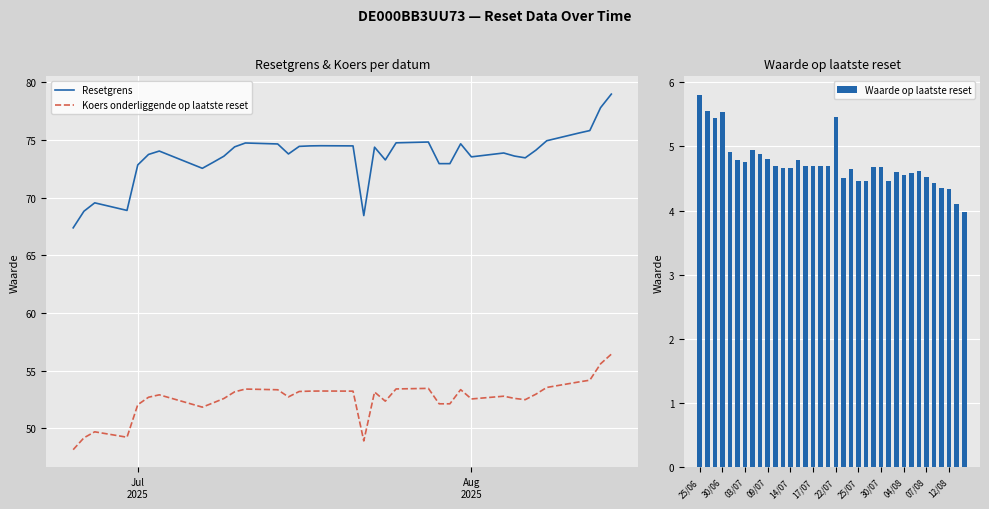

What is the maximum value for Koers onderliggende op laatste reset?

56.4